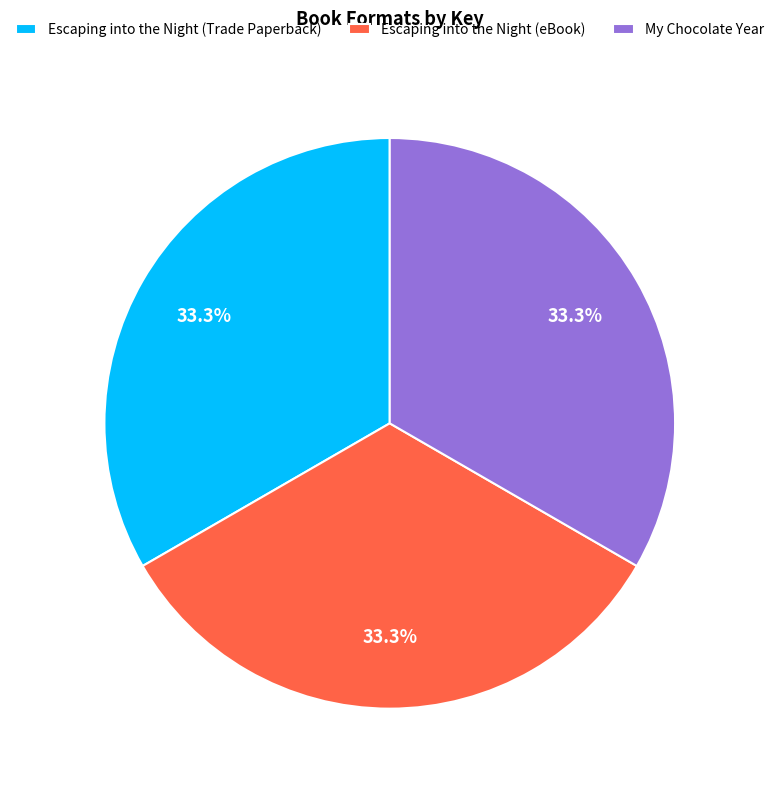

What percentage is NOT represented by Escaping into the Night (Trade Paperback)?

66.7%